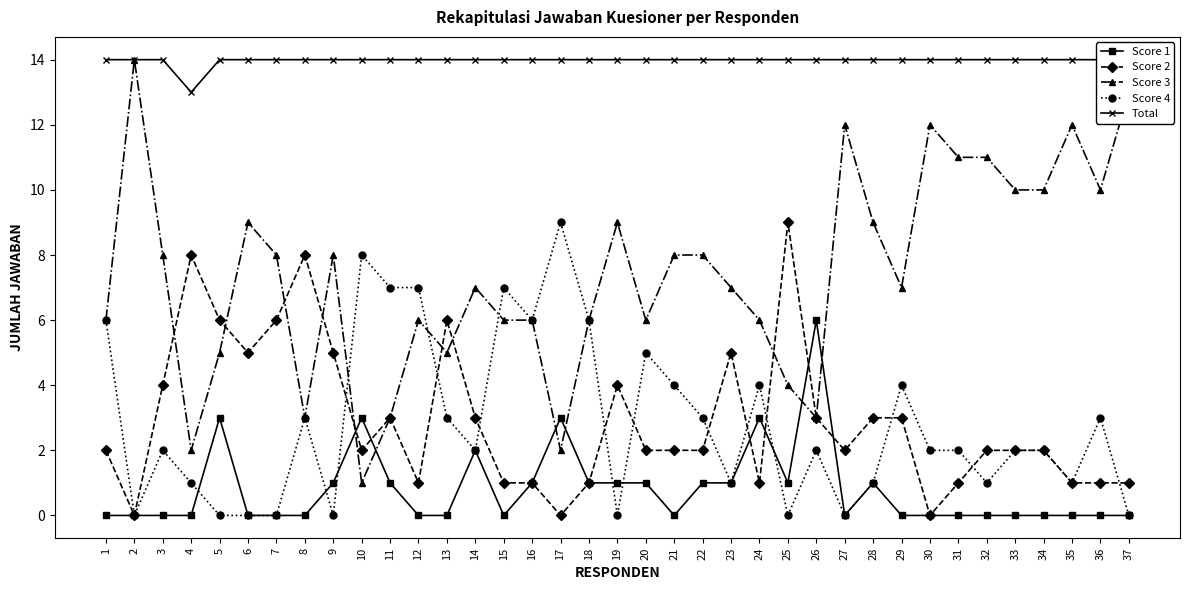

Does the chart have visible grid lines?

No